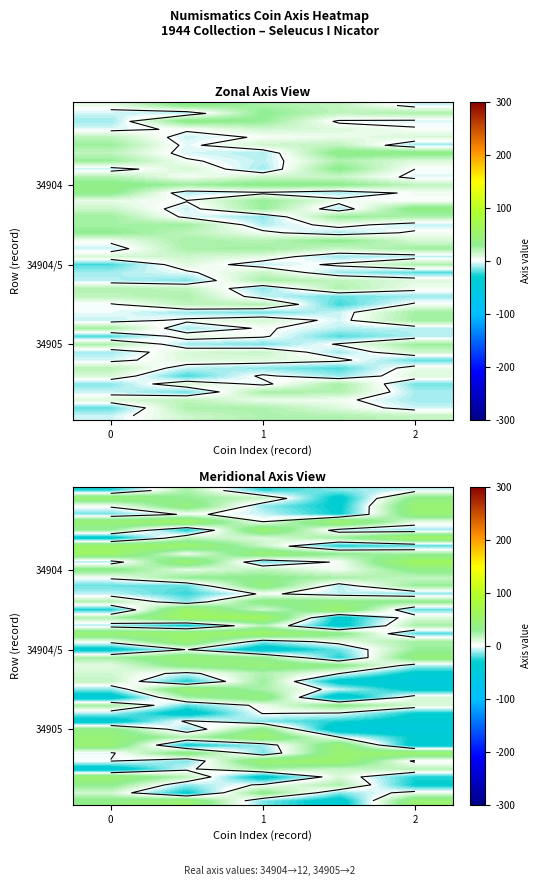

At which category is the sum across all series the highest?

2